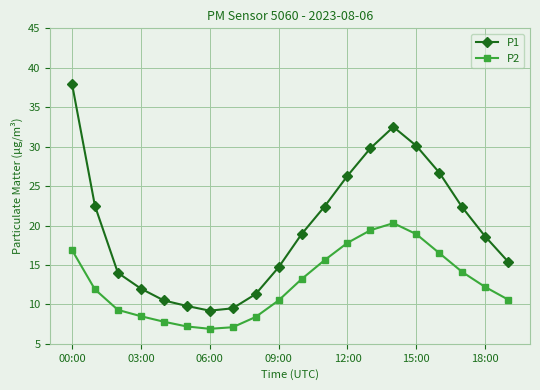

Rank the series by their average value, from lowest to highest.

P2, P1